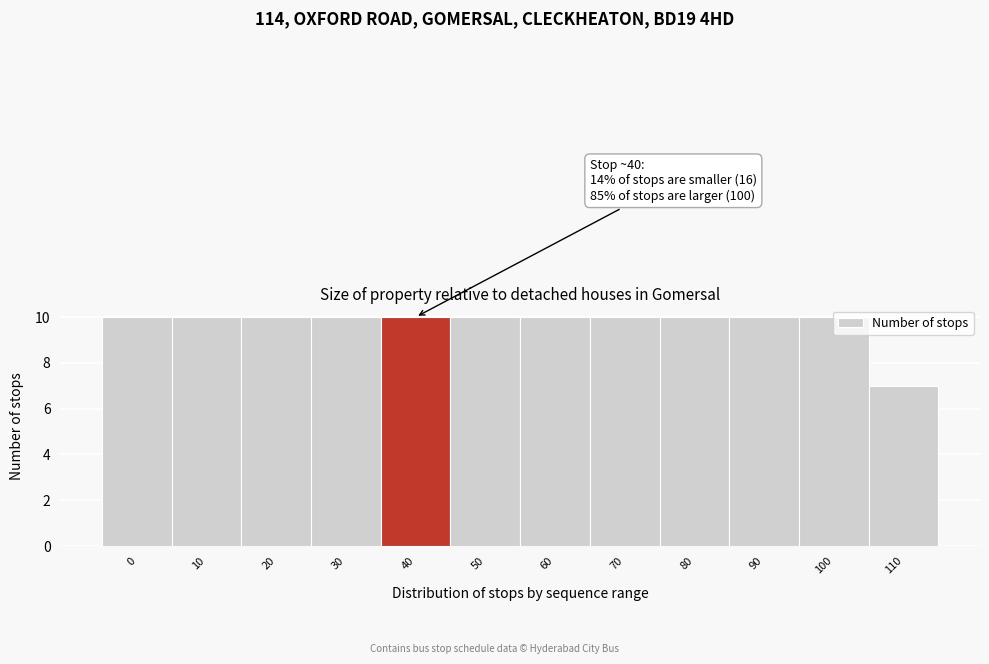

What is the value of the 9th bar from the left?

10